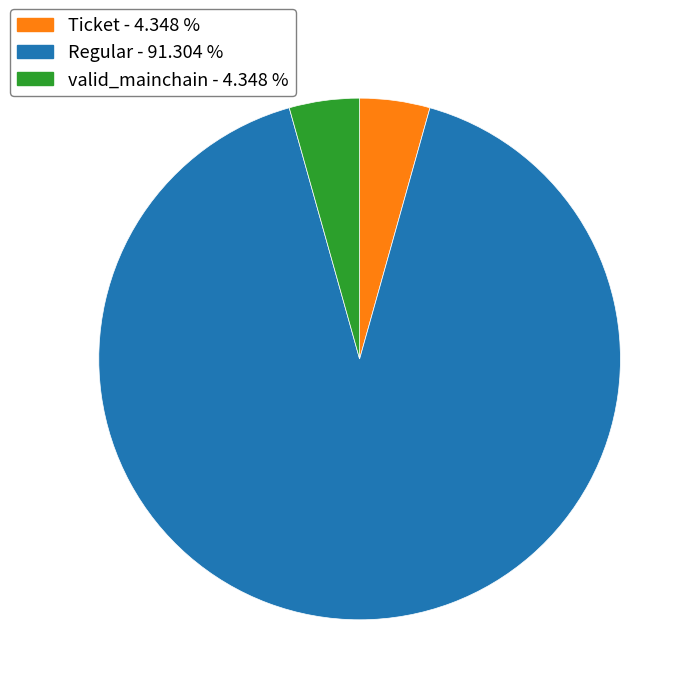

Does any single category account for the majority?

Yes